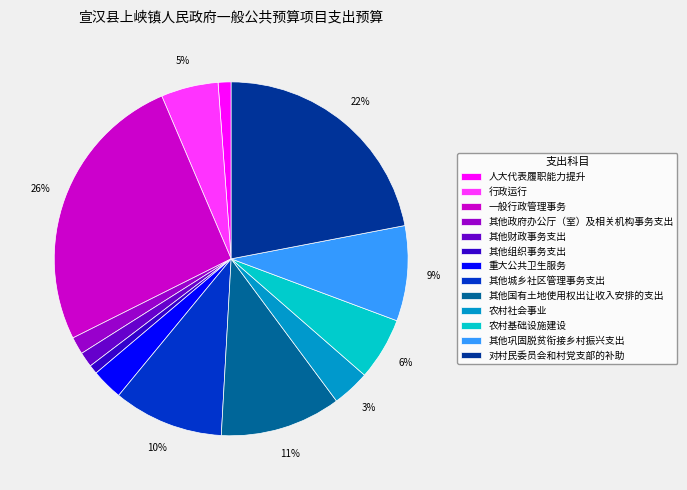

Is the sum of 行政运行 and 其他组织事务支出 greater than half?

No